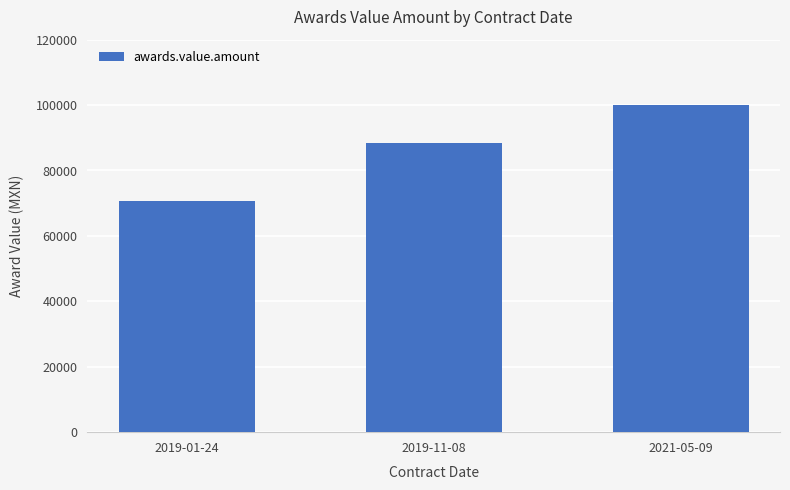

What is the change in value from 2019-01-24 to 2021-05-09?

+29310.3